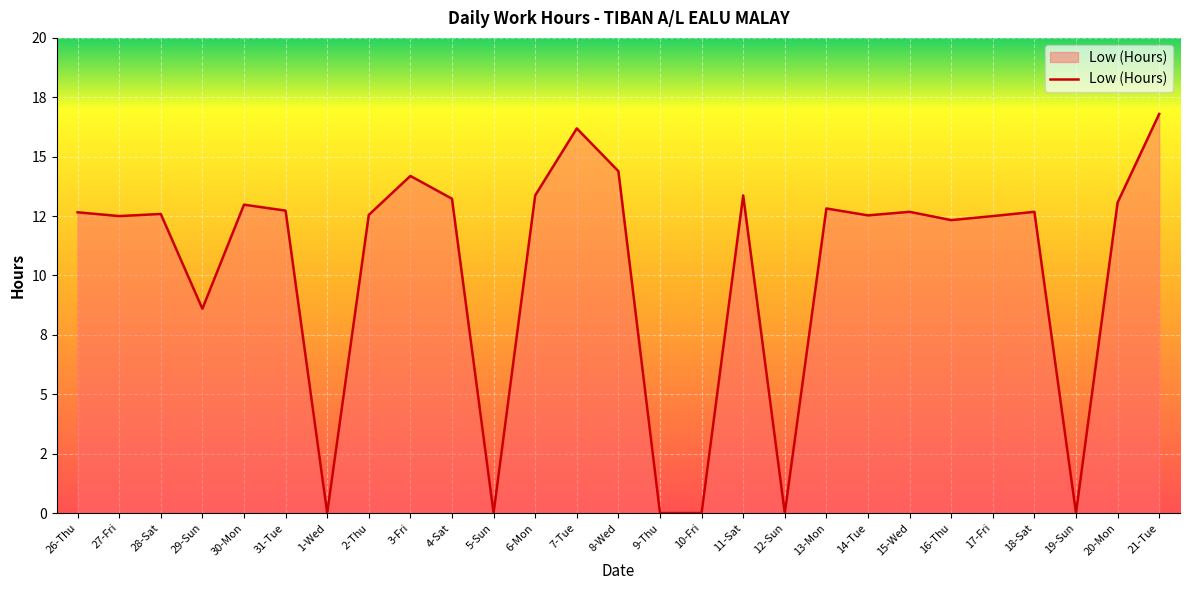

The chart shows a value of 16.8 at 21-Tue. True or false?

True